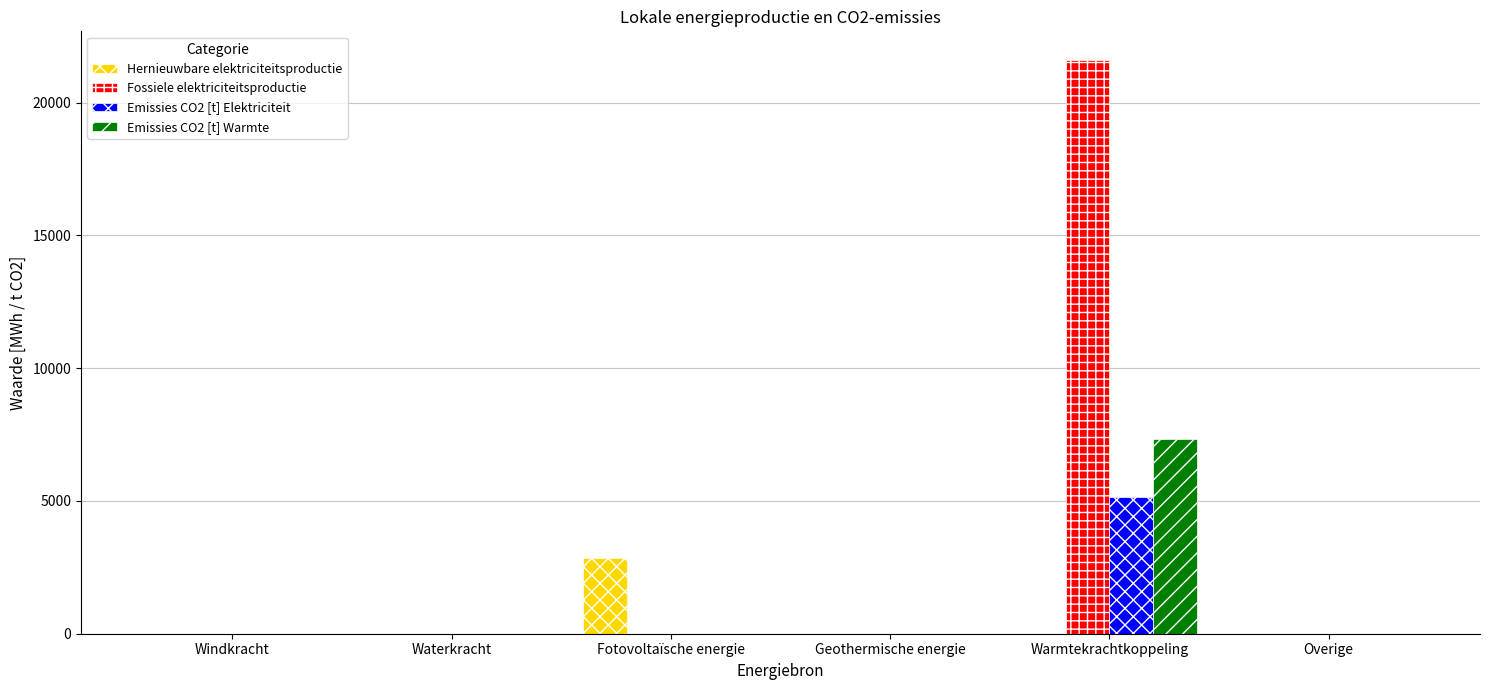

What is the sum of the Emissies CO2 [t] Elektriciteit values at Geothermische energie and Warmtekrachtkoppeling?

5133.2